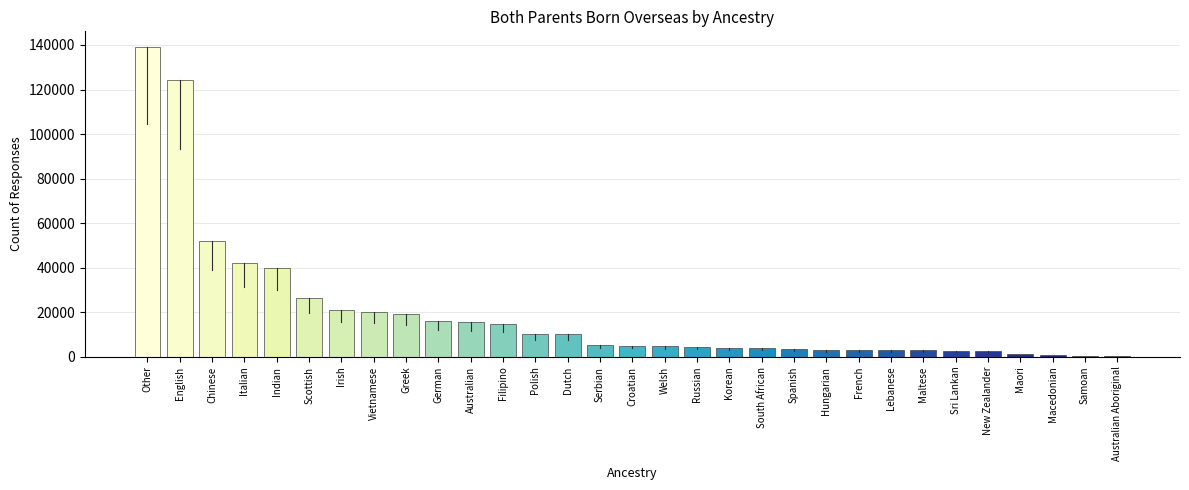

The chart shows a value of 4420 at Russian. True or false?

True